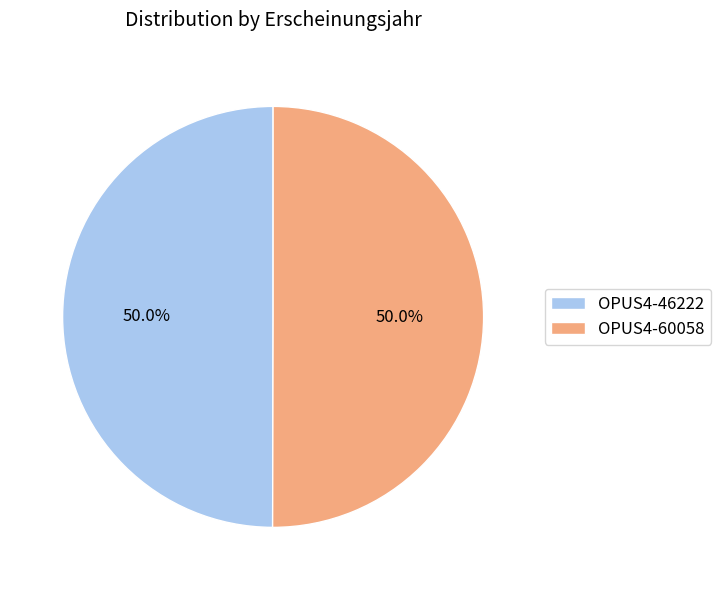

What portion of the pie excludes OPUS4-60058?

50.0%